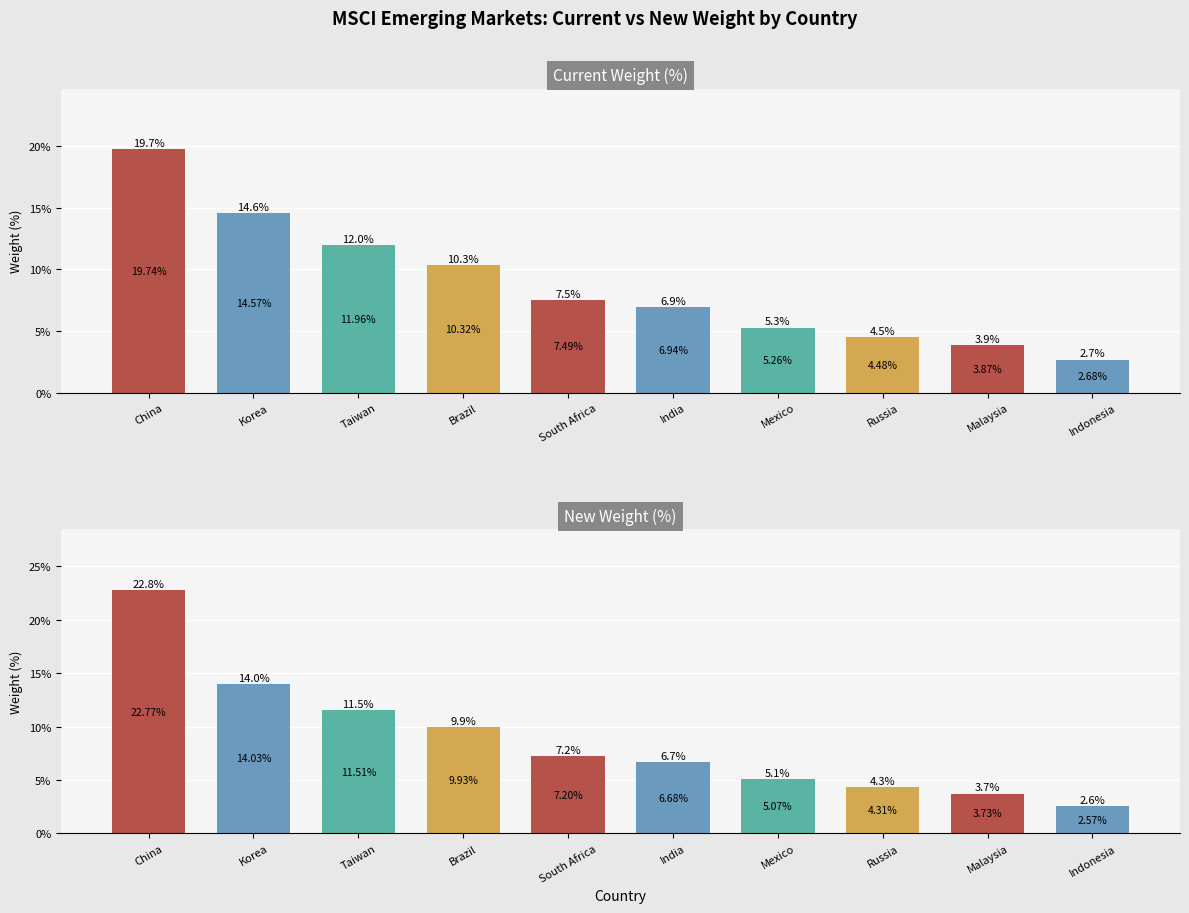

Rank the series by their maximum value, from lowest to highest.

Current Weight (%), New Weight (%)